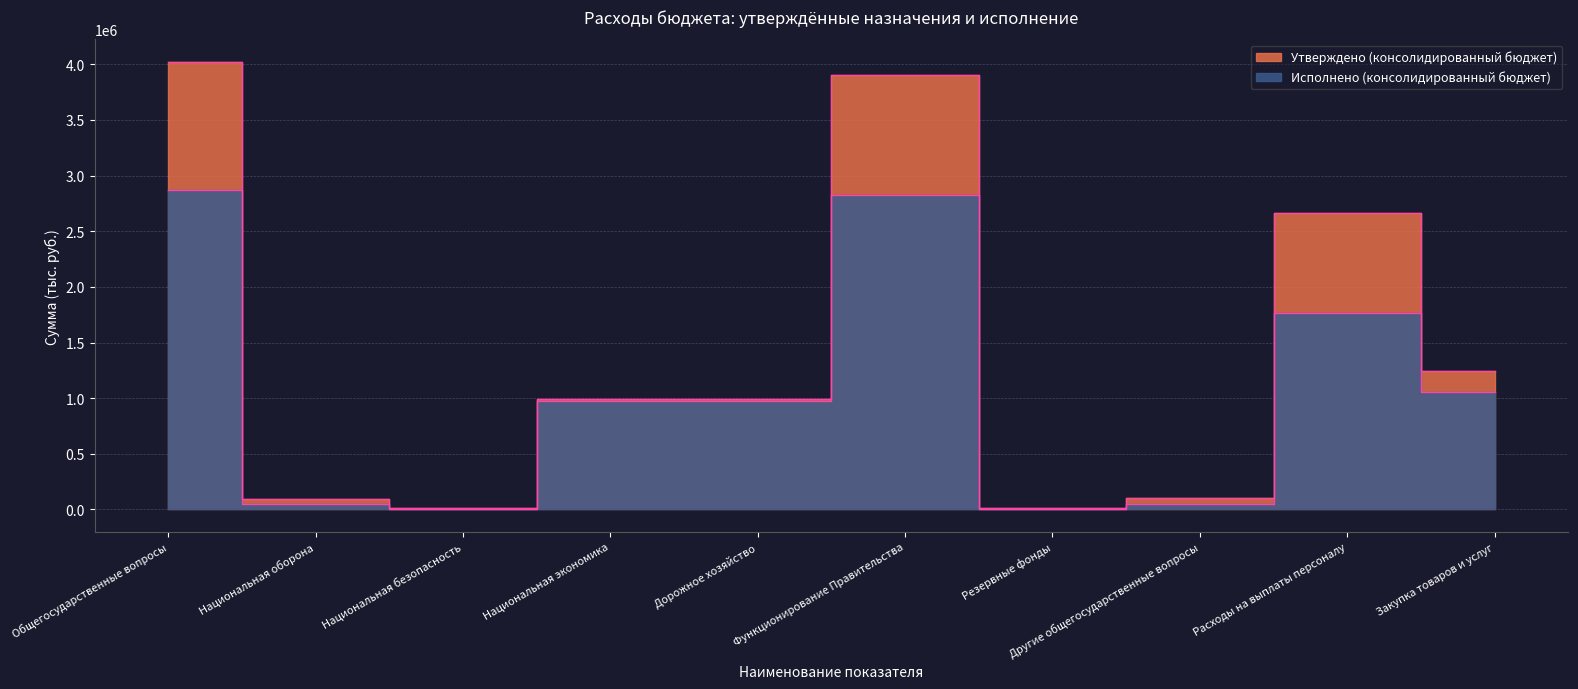

At which category is the sum across all series the highest?

Общегосударственные вопросы